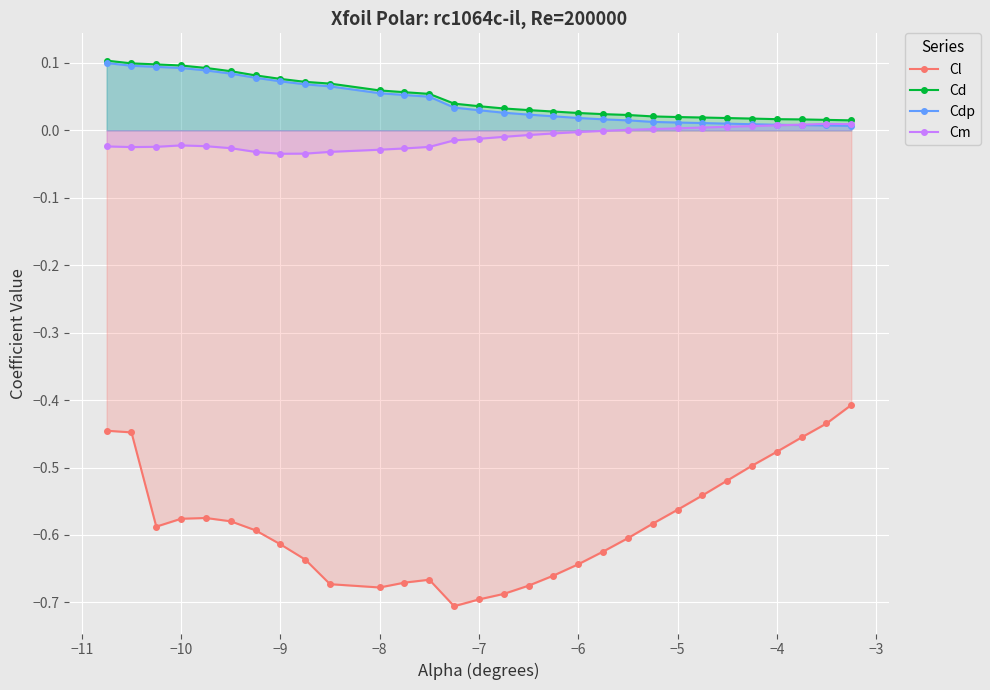

What is the greatest value displayed?

0.1